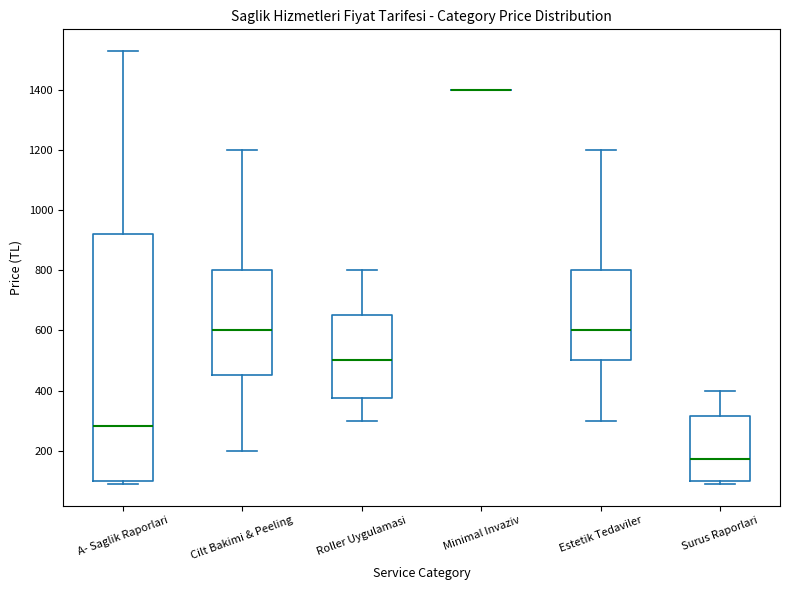

Reading left to right, transcribe this box plot: for each box, give where its median line is, the range the box spans, and where its two whiskers end, as read against the y-axis. The values are not printed on the chart, so give them approximately, as read against the axis.

A- Saglik Raporlari: median 280, box 100 to 920, whiskers 100 (just below the box's lower edge) to 1520
Cilt Bakimi & Peeling: median 600, box 460 to 800, whiskers 200 to 1200
Roller Uygulamasi: median 500, box 380 to 660, whiskers 300 to 800
Minimal Invaziv: box collapsed to a line at 1400, whiskers 1400 to 1400
Estetik Tedaviler: median 600, box 500 to 800, whiskers 300 to 1200
Surus Raporlari: median 180, box 100 to 320, whiskers 100 (just below the box's lower edge) to 400